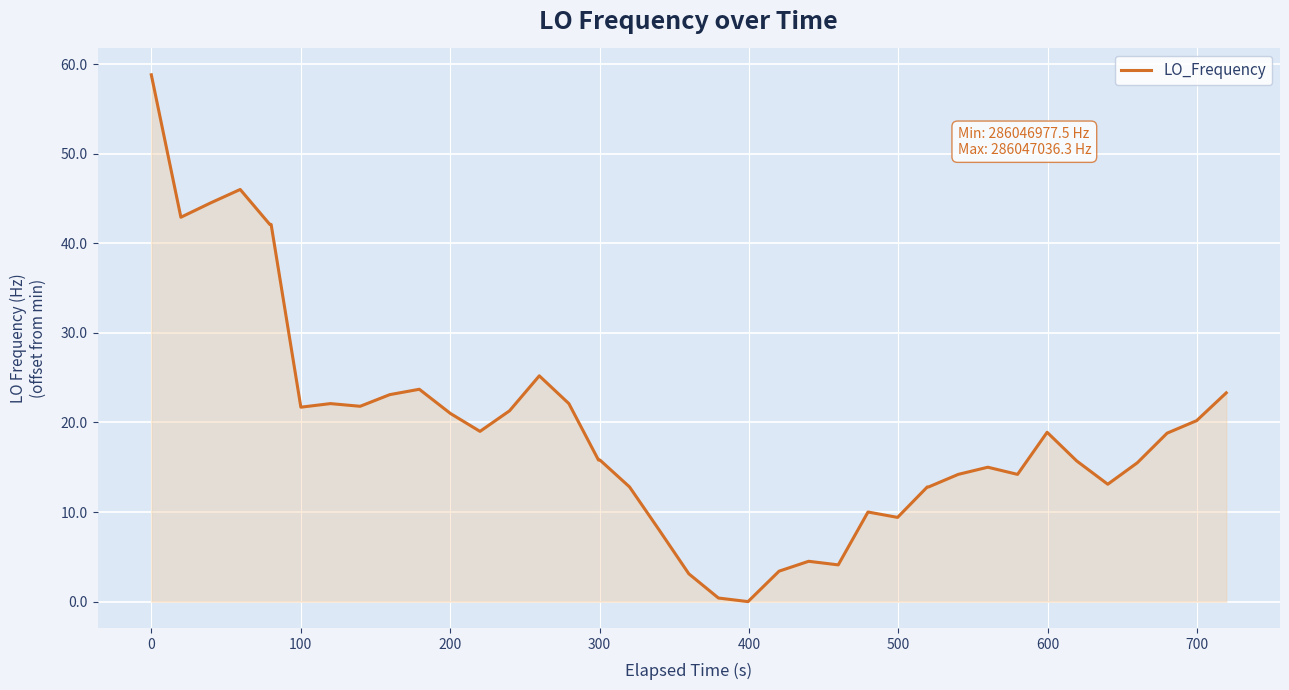

What is the maximum value shown in the chart?

58.8